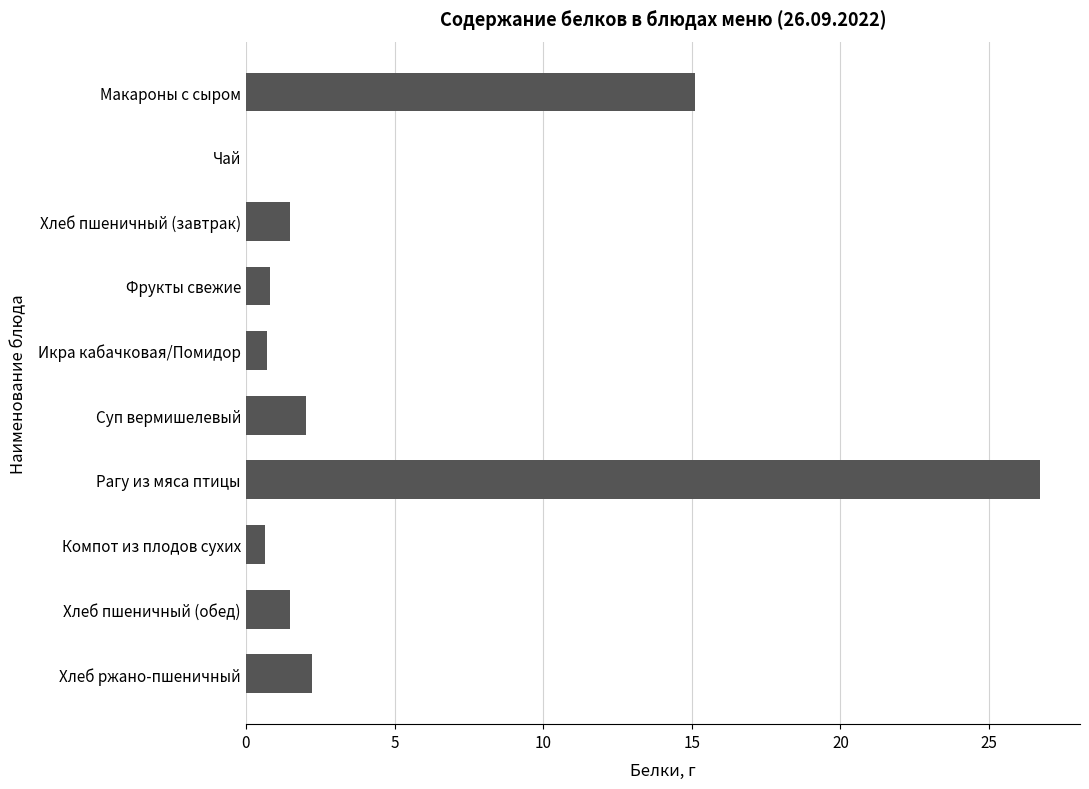

At which category does the chart reach its peak across all series?

Рагу из мяса птицы